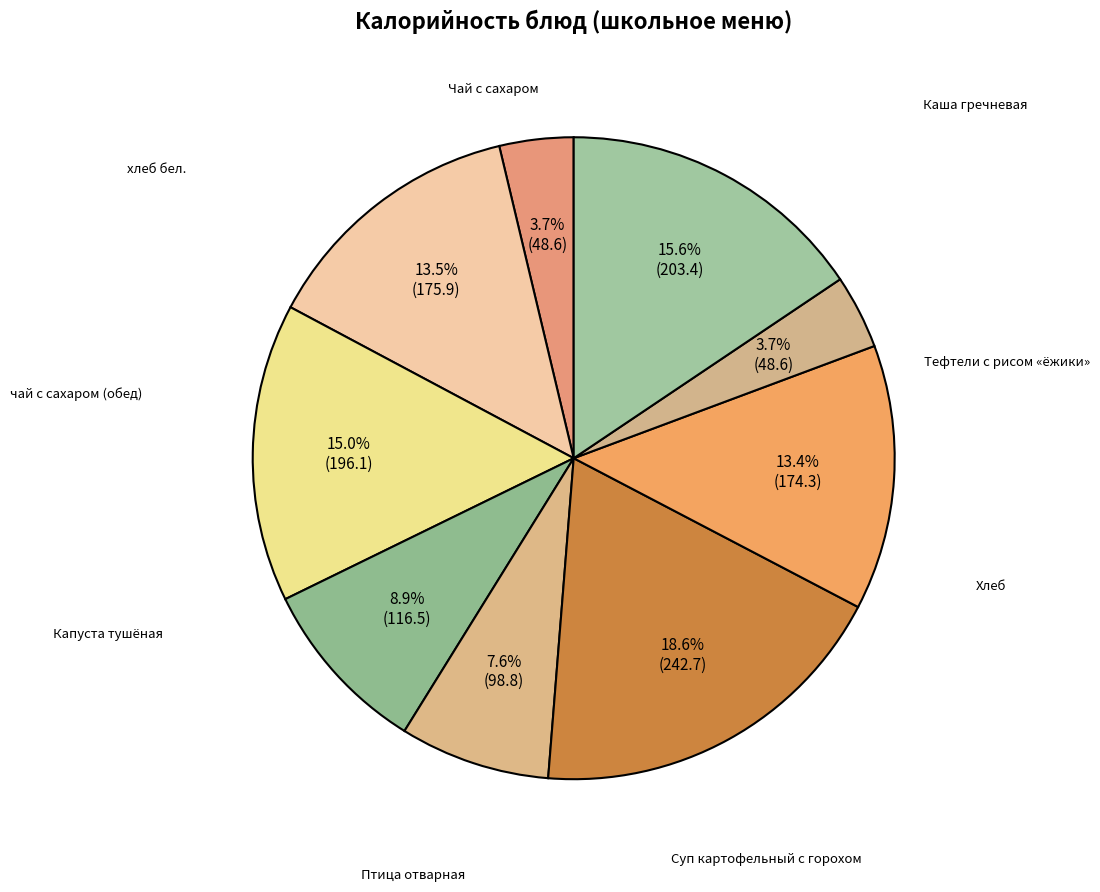

Is it true that Тефтели с рисом «ёжики» is 15% of the pie?

True